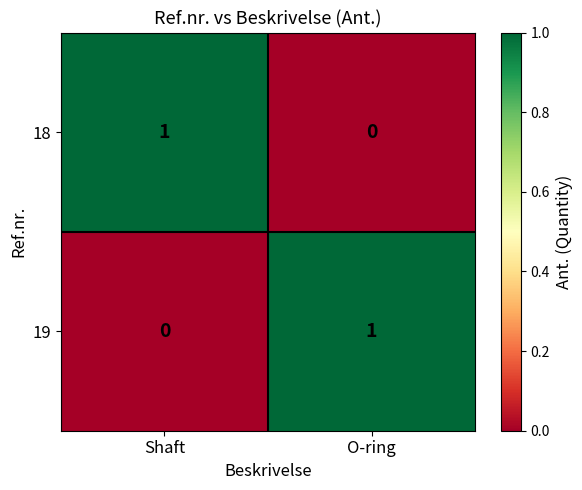

Is the value of 19 at O-ring greater than the value of 18 at O-ring?

Yes